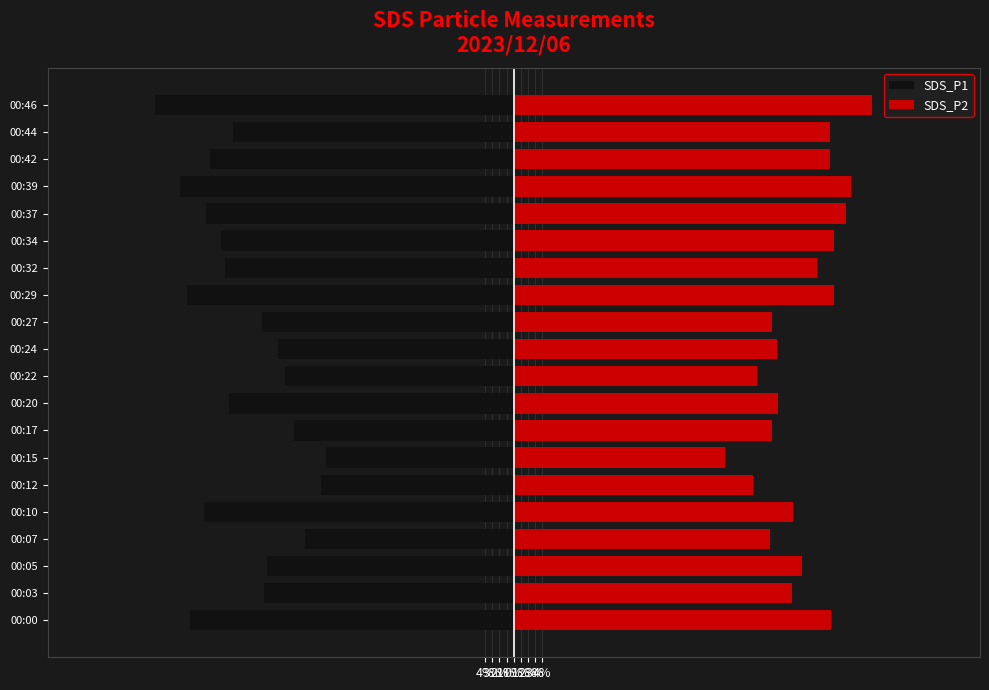

Reading right to left, what are all the values shown in this chart?

SDS_P1: -50.0	-39.1	-42.3	-46.6	-43.0	-40.8	-40.3	-45.6	-35.1	-32.9	-31.9	-39.8	-30.6	-26.1	-26.8	-43.1	-29.2	-34.4	-34.8	-45.1
SDS_P2: 50.0	44.0	44.0	47.0	46.4	44.6	42.3	44.6	36.1	36.8	33.8	36.9	36.1	29.5	33.4	39.0	35.8	40.1	38.8	44.2